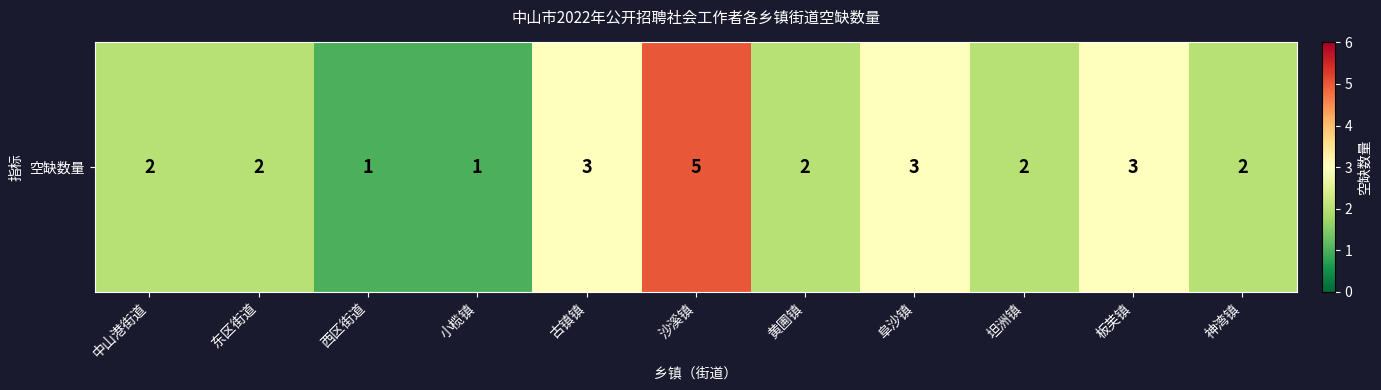

What is the smallest value displayed?

1